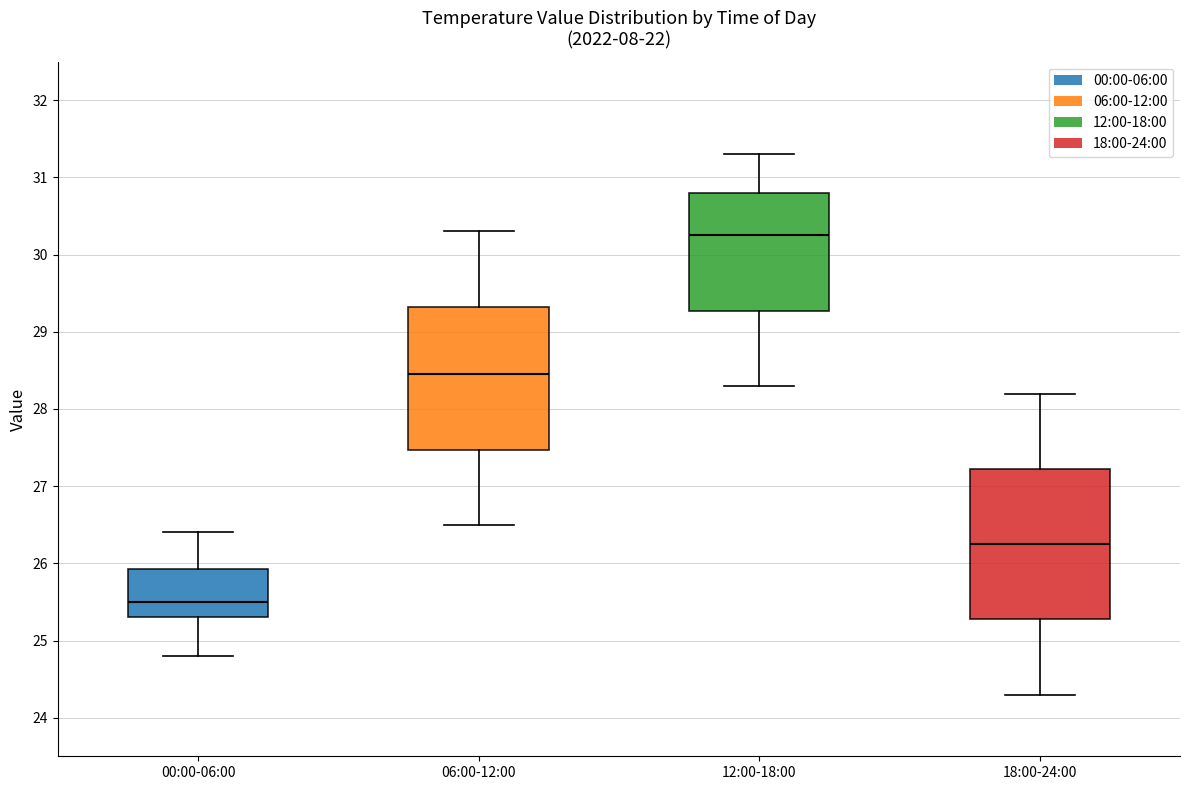

Which box is the tallest, from its lower edge to its upper edge?

18:00-24:00